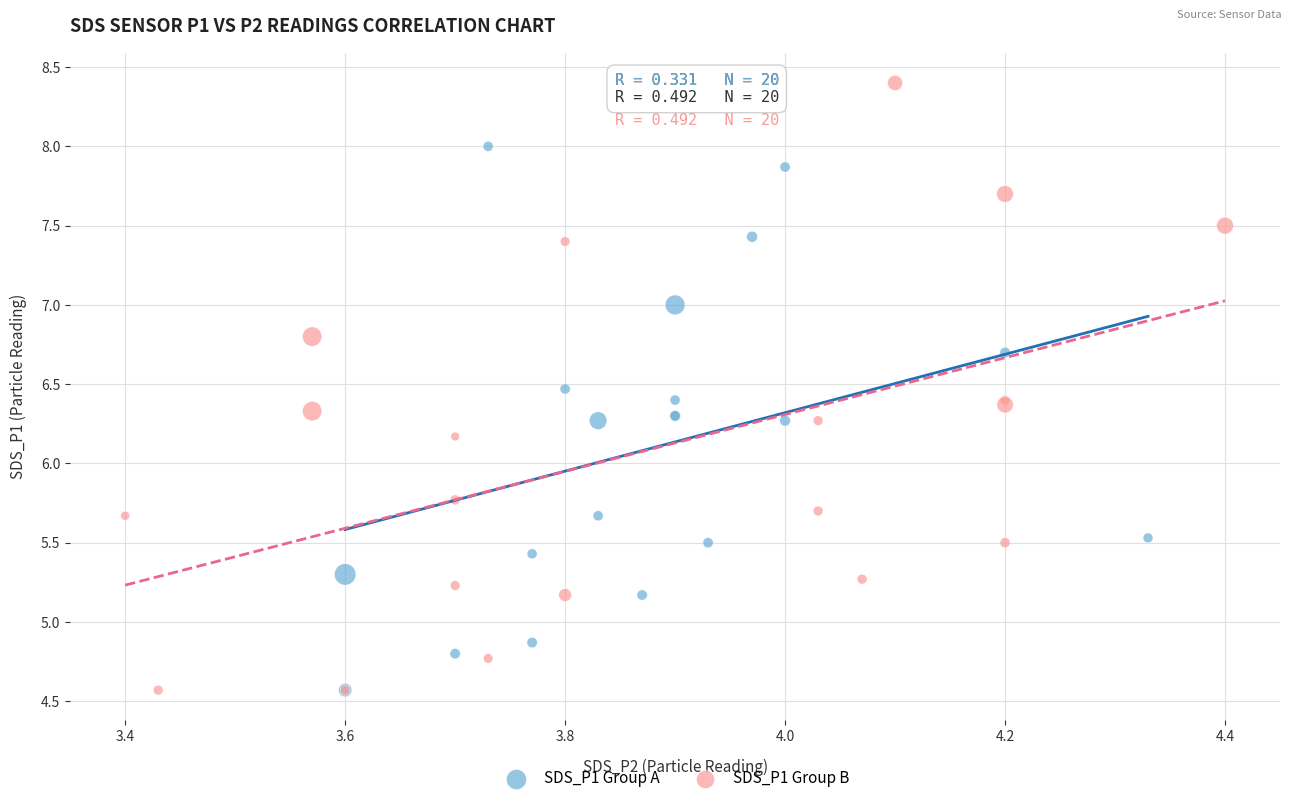

Which series contains the highest Y value?

SDS_P1 Group B